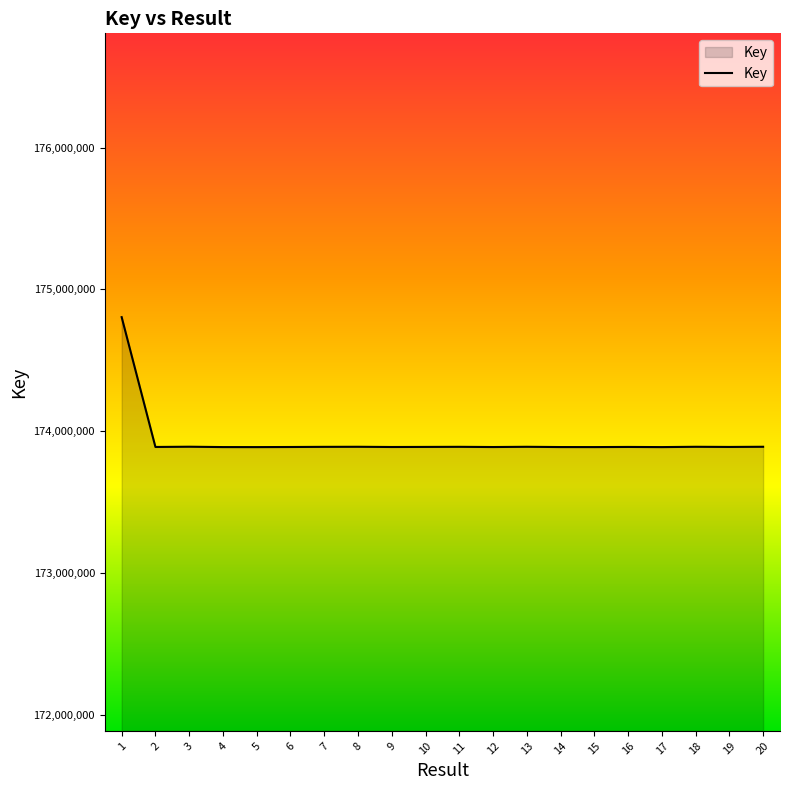

What is the change in value from 1 to 10?

-914627